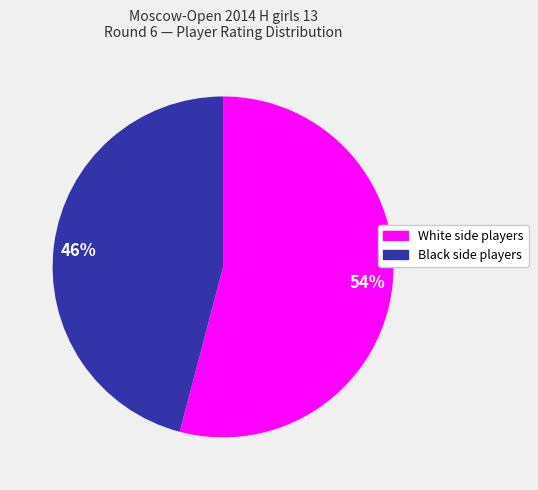

Rank the categories by value from lowest to highest.

46%, 54%